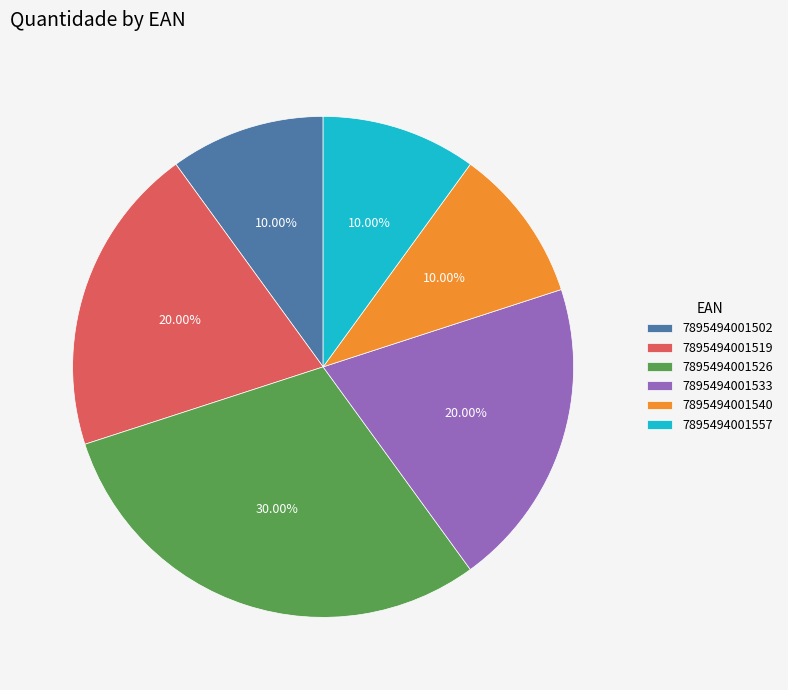

To the nearest percent, what is the combined percentage of 7895494001540 and 7895494001519?

30%